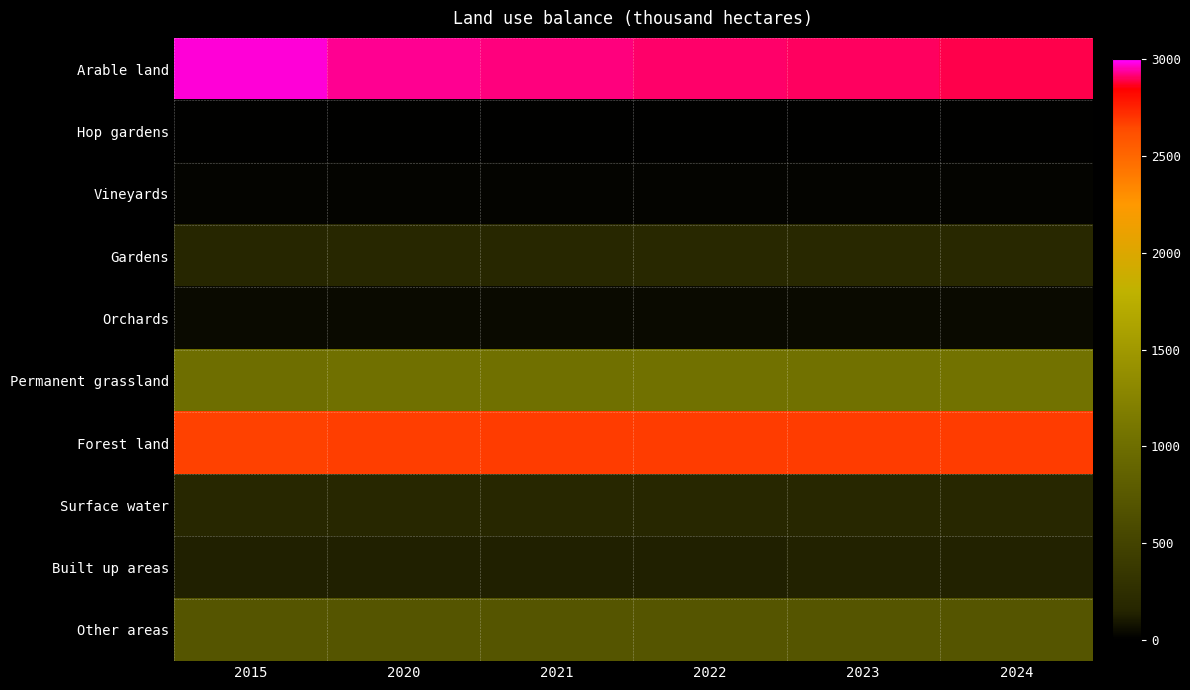

At how many categories does at least one series exceed 2182?

6